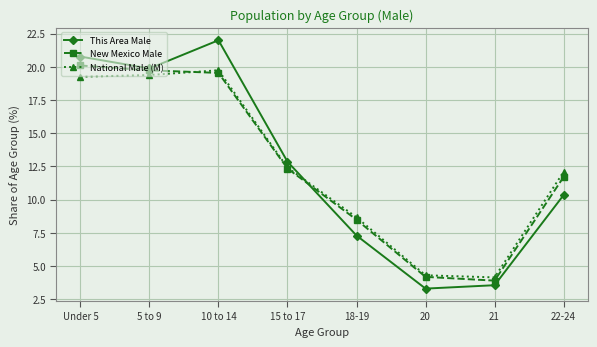

At how many categories does at least one series exceed 12?

5